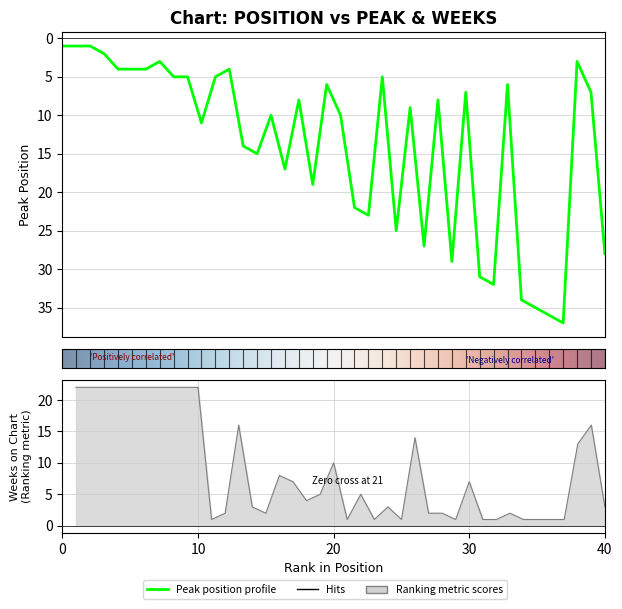

Does the chart display data point markers on the line(s)?

No